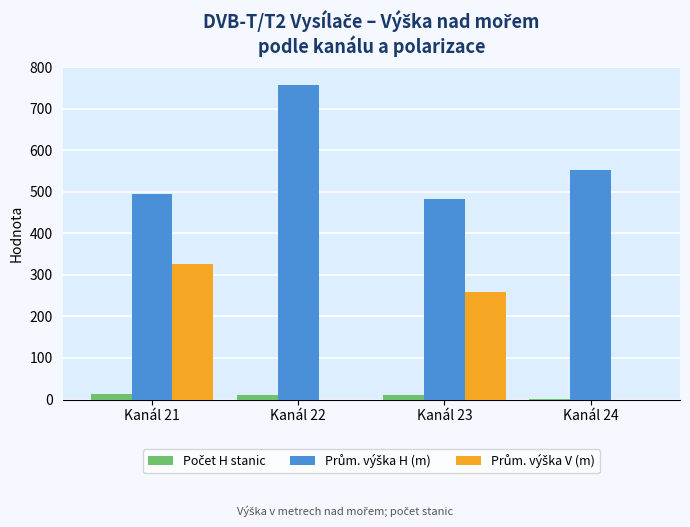

At which category is the sum across all series the highest?

Kanál 21